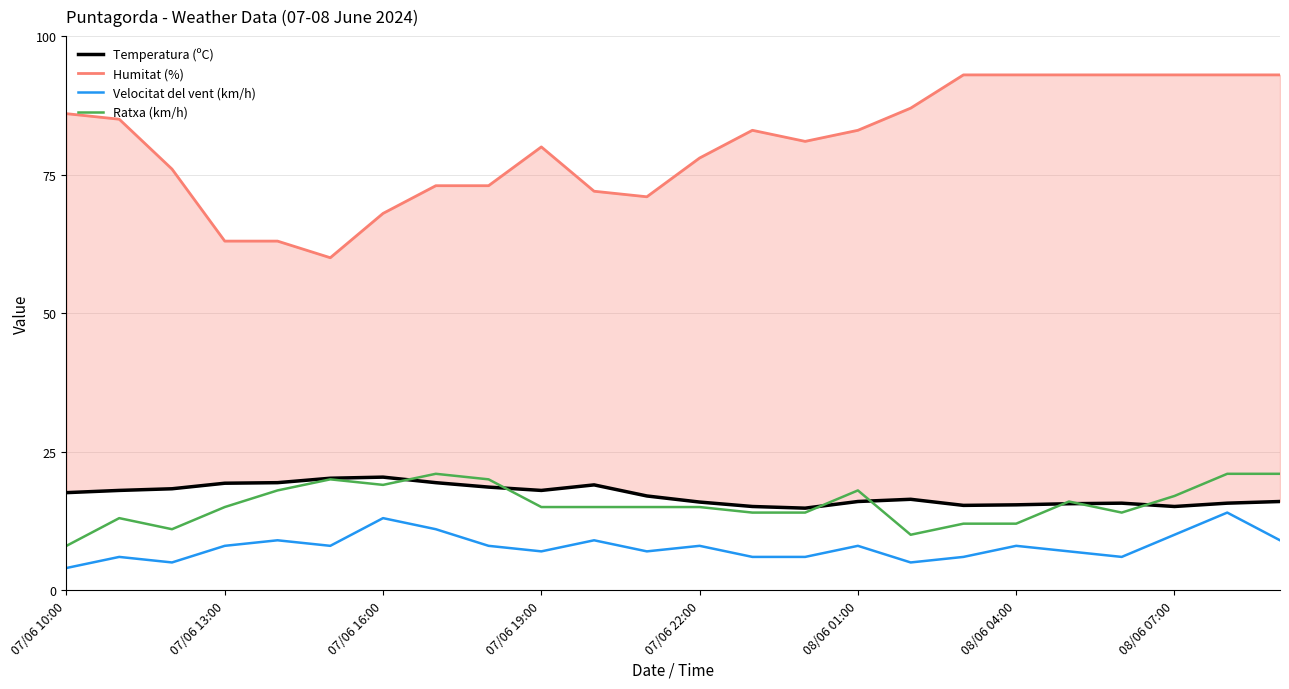

Reading left to right, transcribe all the data shown in this chart.

Temperatura (ºC): 17.6	18.0	18.3	19.3	19.4	20.2	20.4	19.4	18.6	18.0	19.0	17.0	15.9	15.1	14.8	16.0	16.4	15.3	15.4	15.6	15.7	15.1	15.7	16.0
Humitat (%): 86.0	85.0	76.0	63.0	63.0	60.0	68.0	73.0	73.0	80.0	72.0	71.0	78.0	83.0	81.0	83.0	87.0	93.0	93.0	93.0	93.0	93.0	93.0	93.0
Velocitat del vent (km/h): 4.0	6.0	5.0	8.0	9.0	8.0	13.0	11.0	8.0	7.0	9.0	7.0	8.0	6.0	6.0	8.0	5.0	6.0	8.0	7.0	6.0	10.0	14.0	9.0
Ratxa (km/h): 8.0	13.0	11.0	15.0	18.0	20.0	19.0	21.0	20.0	15.0	15.0	15.0	15.0	14.0	14.0	18.0	10.0	12.0	12.0	16.0	14.0	17.0	21.0	21.0